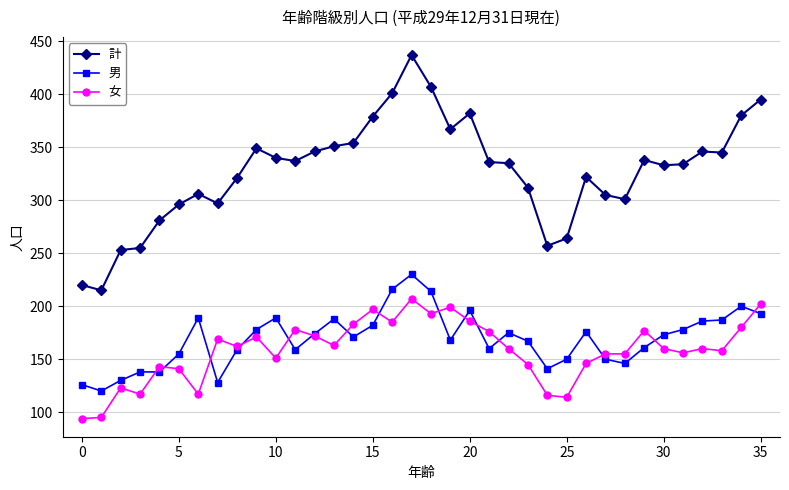

What is the maximum value shown in the chart?

437